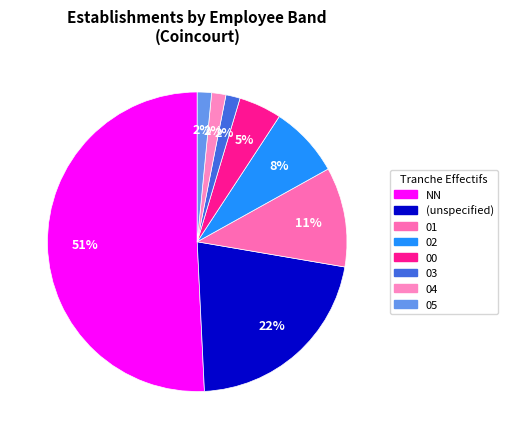

To the nearest percent, what percentage of the pie is 02?

8%